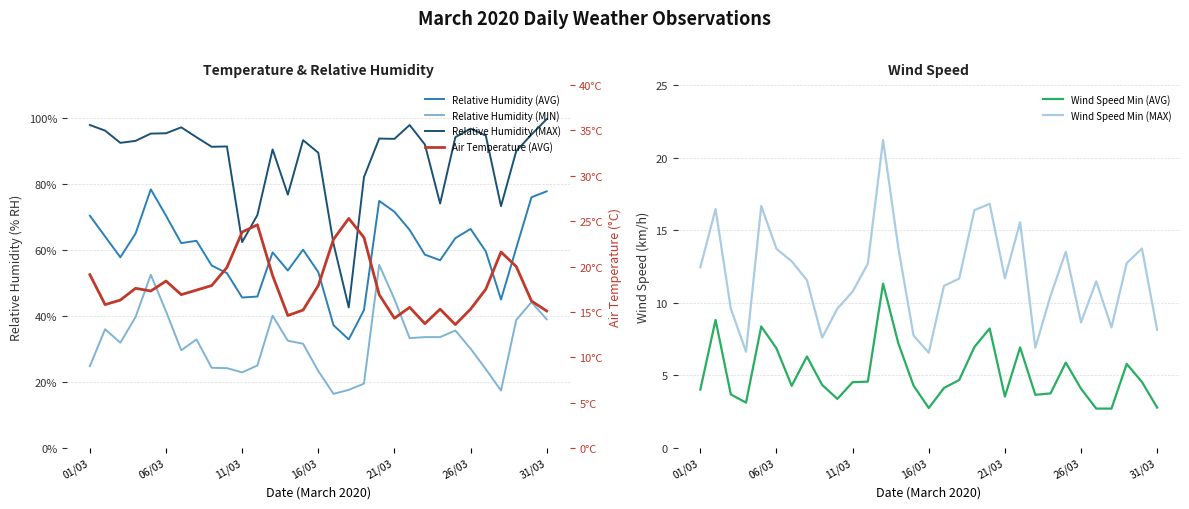

The Wind Speed Min (MAX) series shows 21.6 at 01/03. True or false?

False